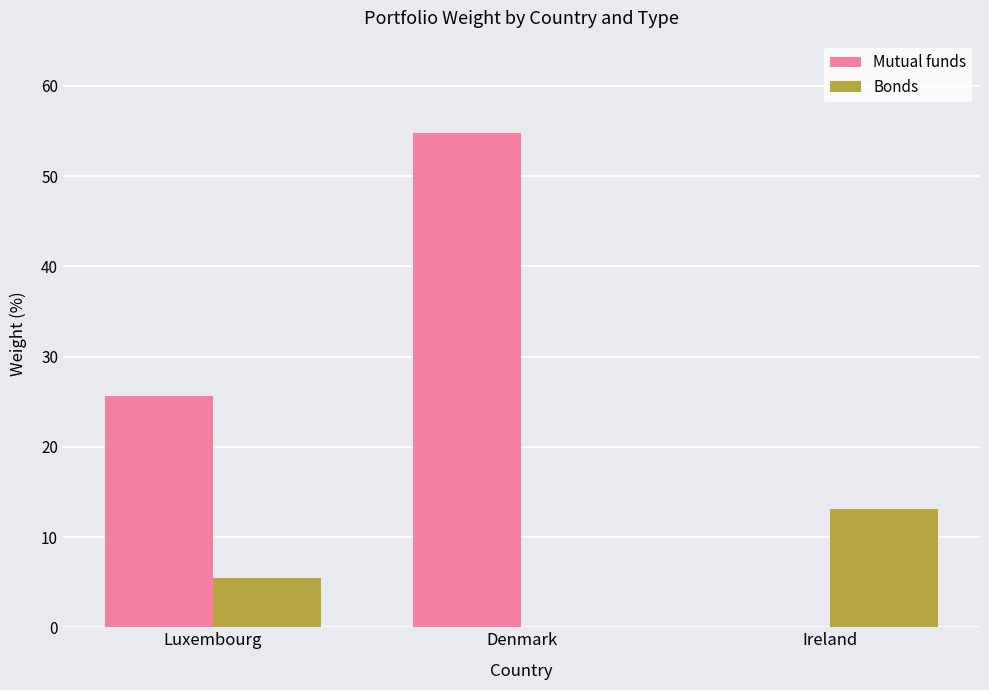

Which label corresponds to the largest value in the chart?

Denmark